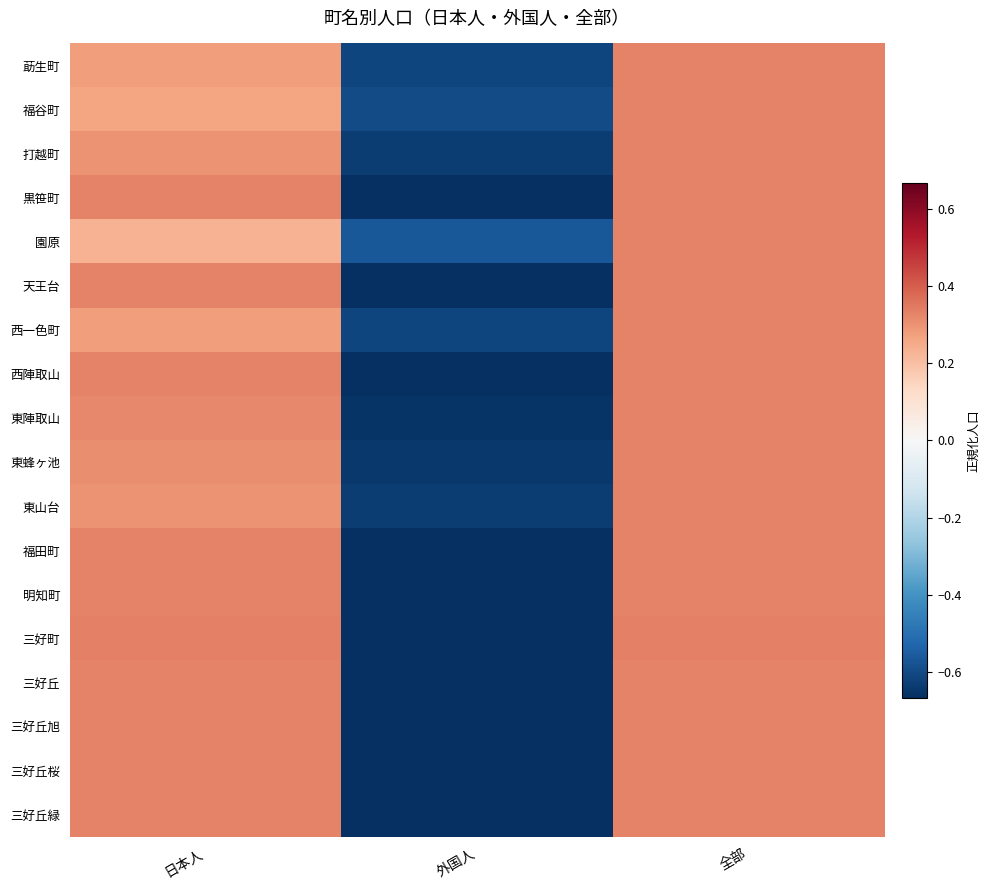

At which category is the sum across all series the highest?

全部